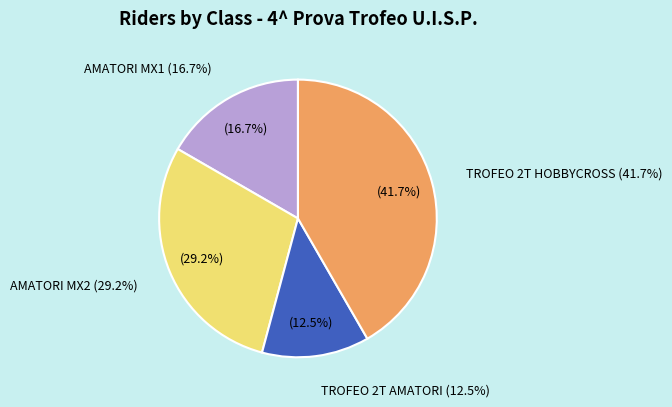

To the nearest percent, what is the difference between the TROFEO 2T AMATORI and AMATORI MX1 slice percentages?

4%